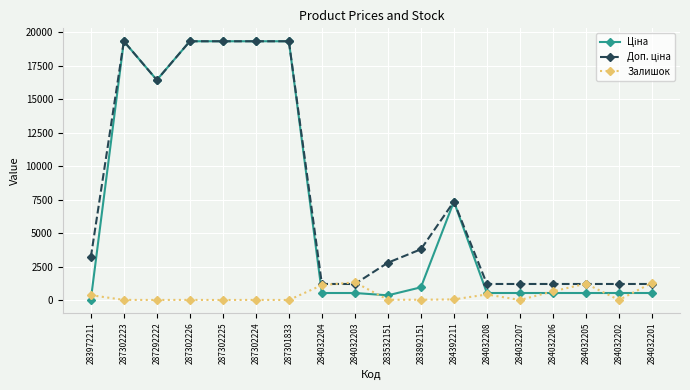

What is the total value across all series at 287302224?

38693.1